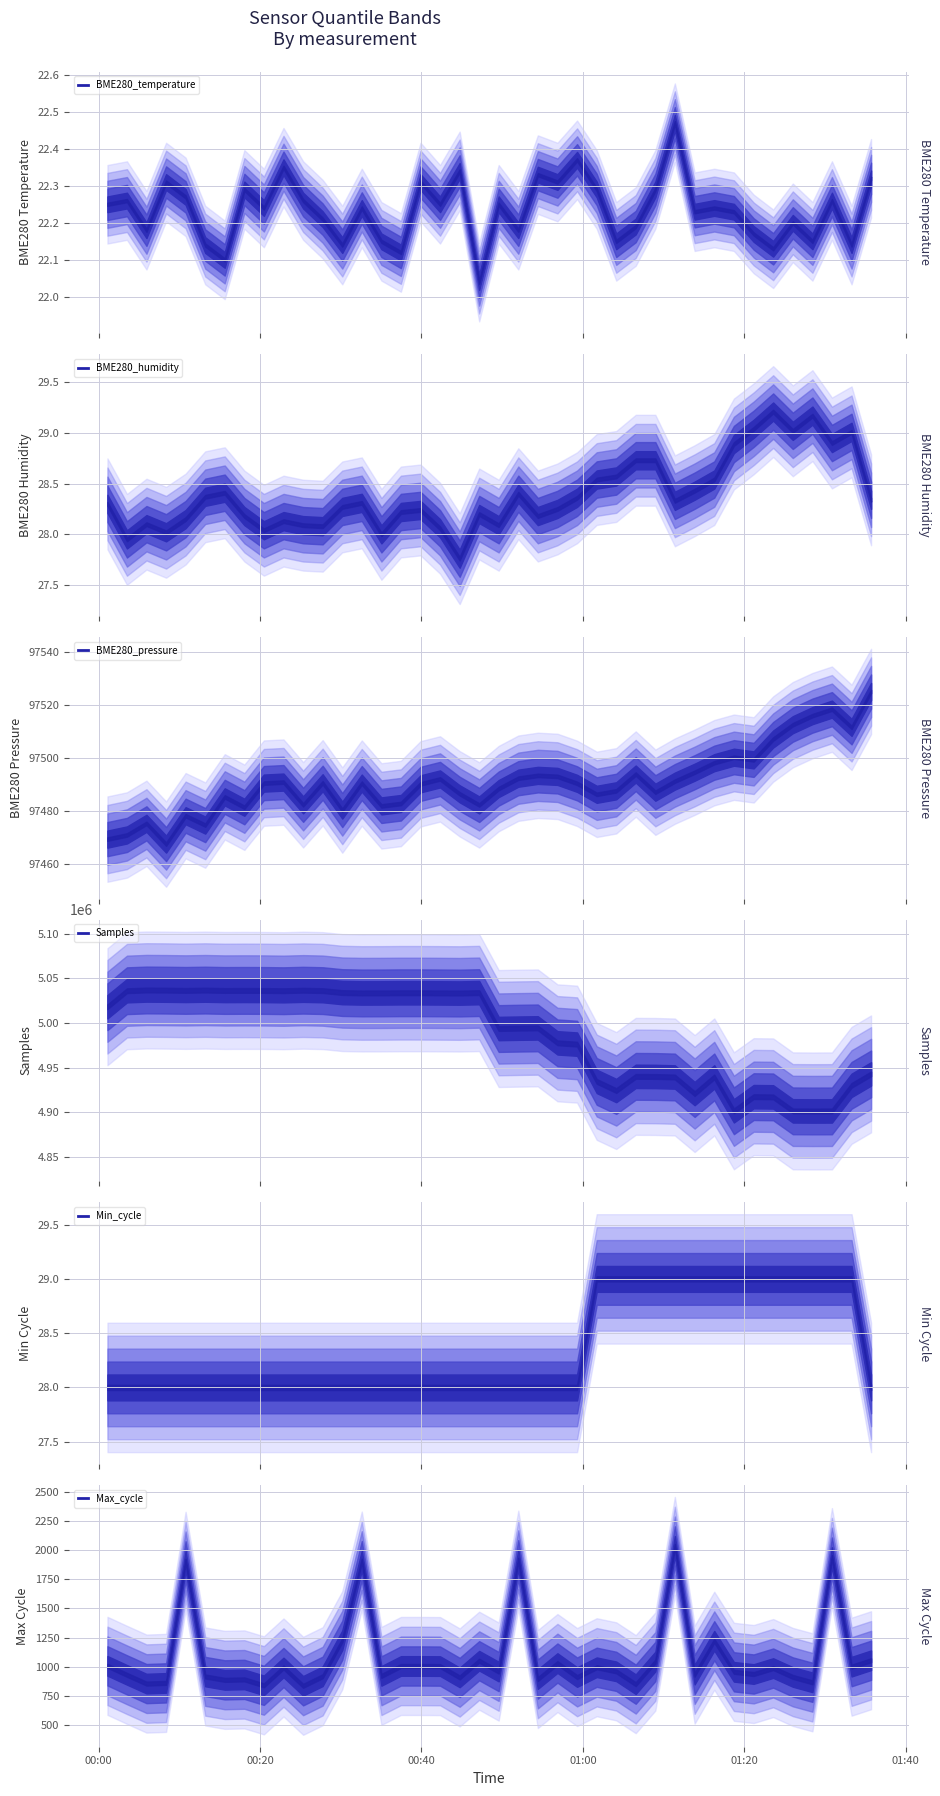

Which category has the lowest value across all series?

2022/07/11 00:47:09